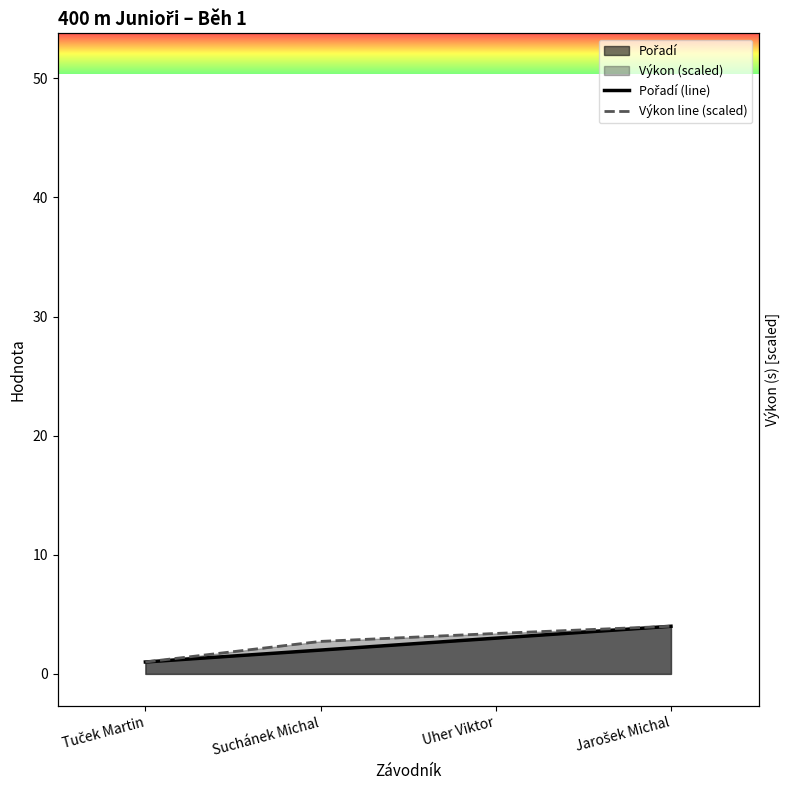

What is the difference between the second highest and second lowest values in the Pořadí (line) series?

1.0